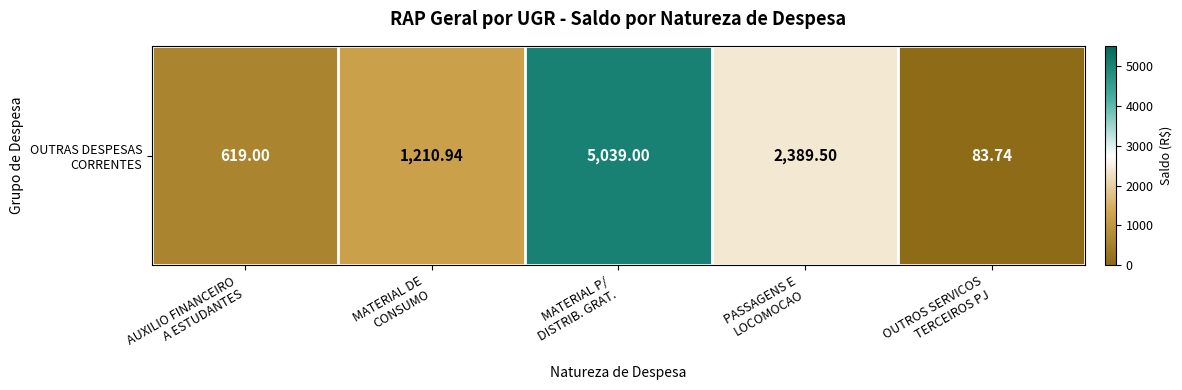

The value at MATERIAL P/
DISTRIB. GRAT. is 7320.3. True or false?

False